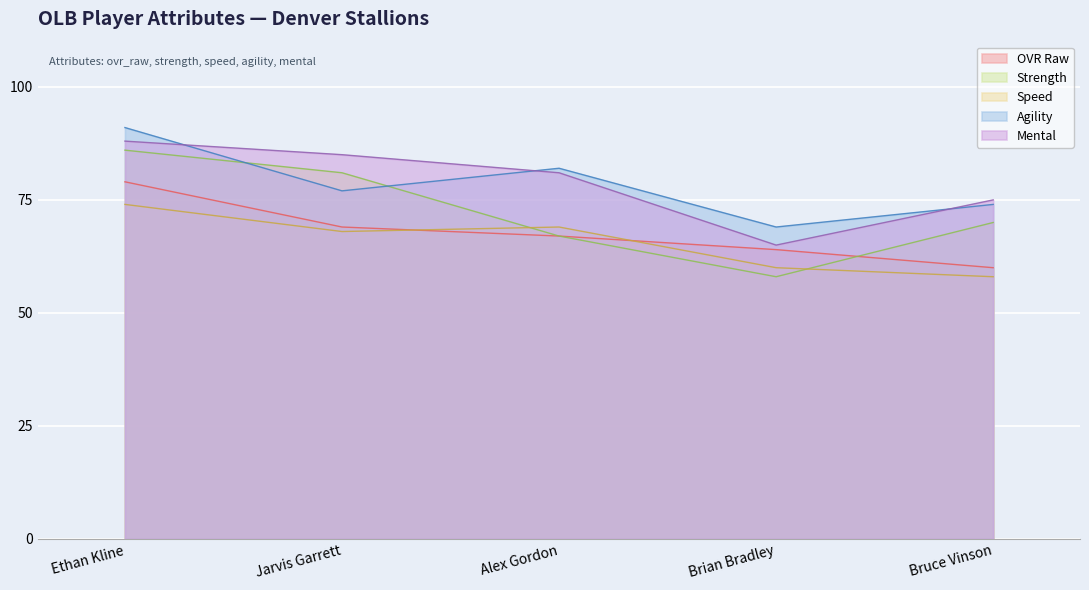

What is the average value of the mental series?

79